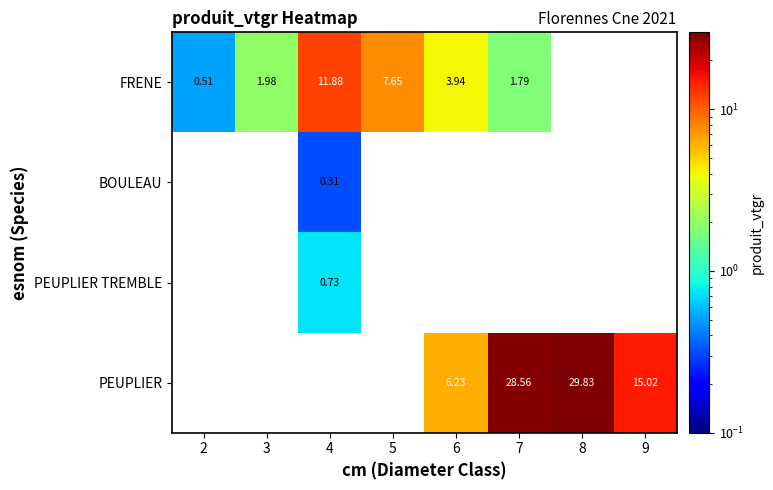

Count the number of data series in this chart.

4